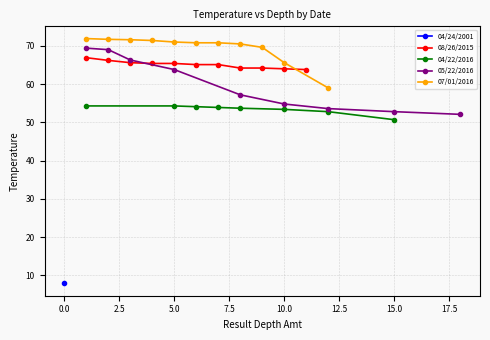

Does the chart display data point markers on the line(s)?

Yes